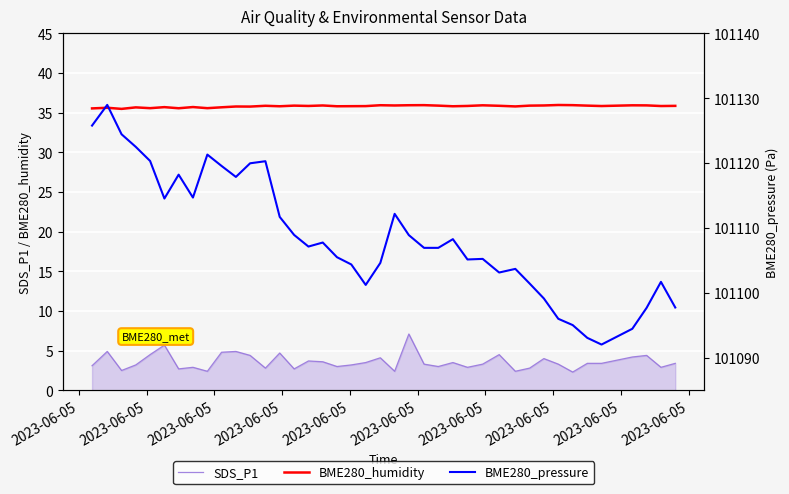

What is the maximum value shown in the chart?

101129.0